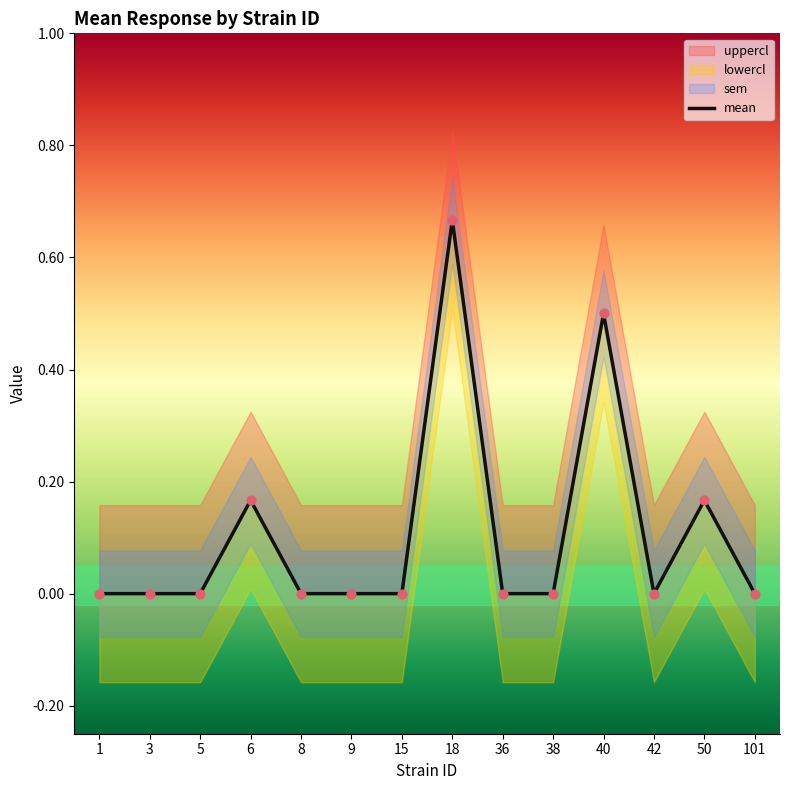

Which has a higher value, 15 or 6?

6